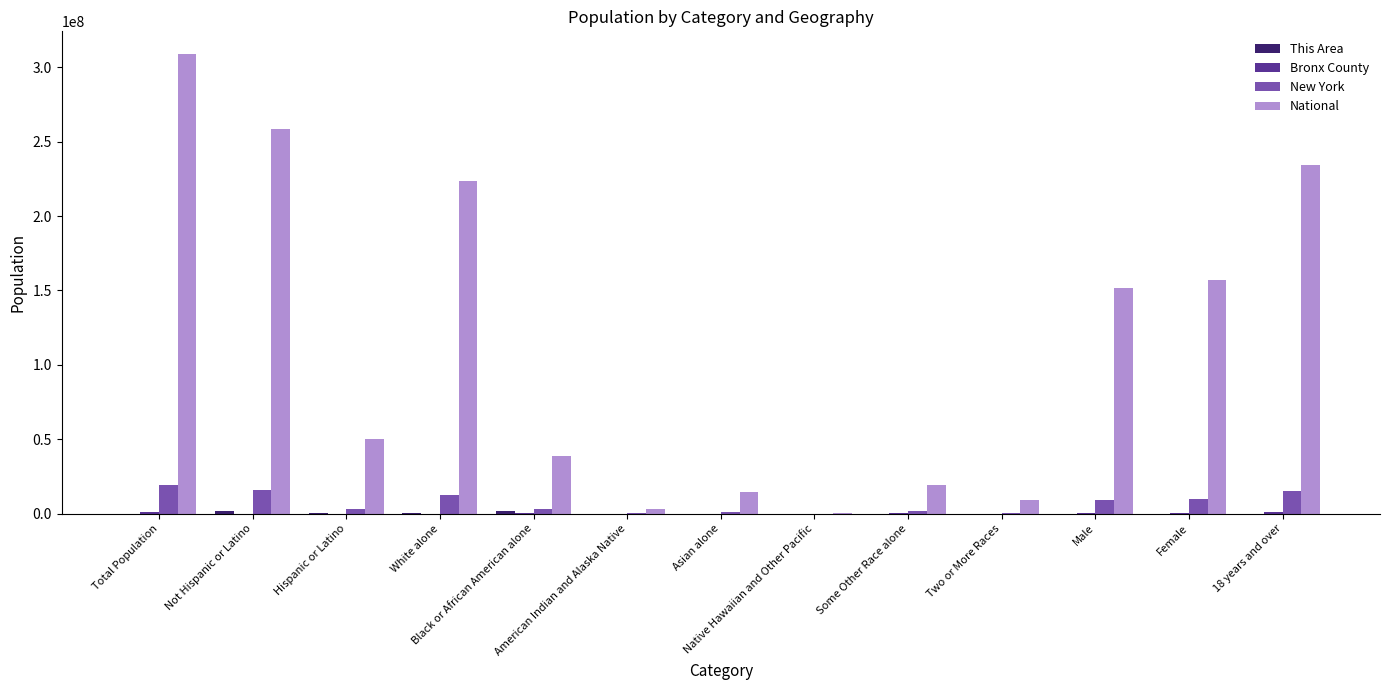

What is the maximum value for National?

308745538